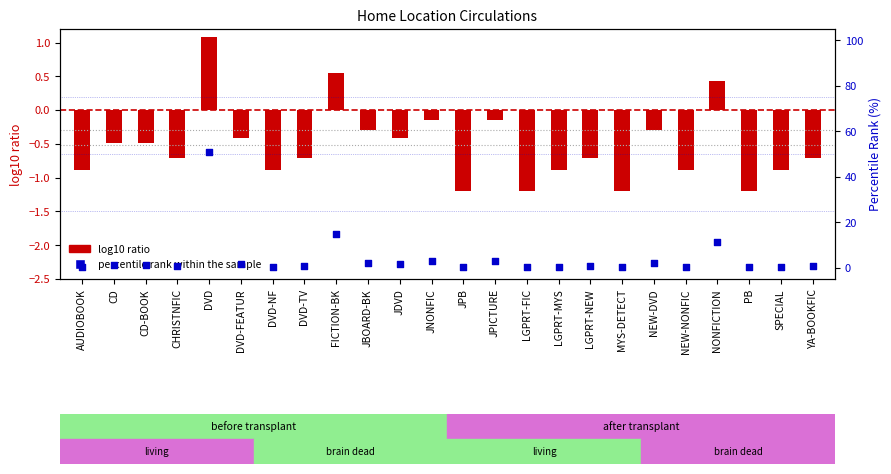

Which series has the largest total across all categories?

percentile rank within the sample